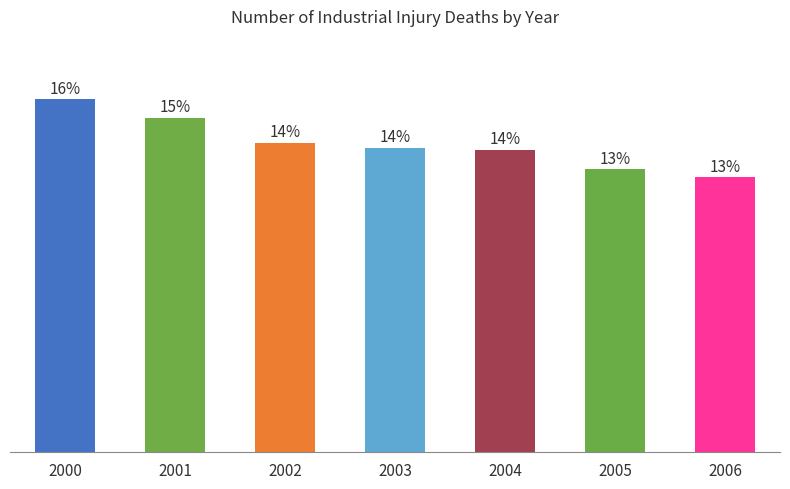

Are the bars horizontal?

No